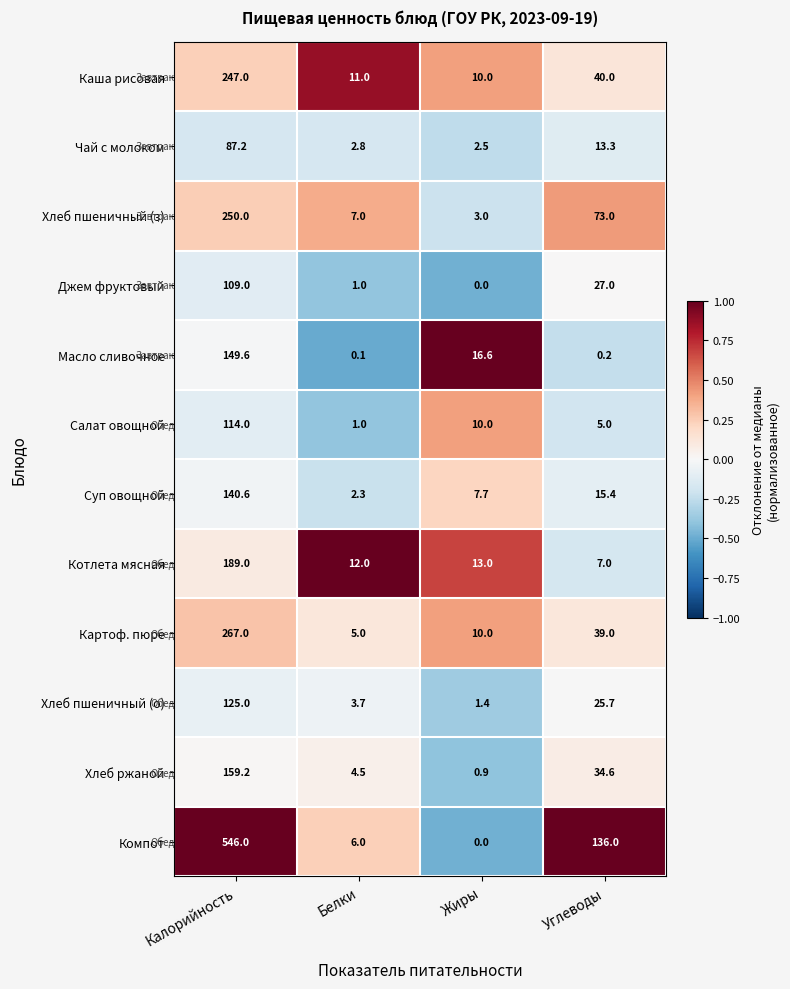

Which series has the widest spread of values?

Компот